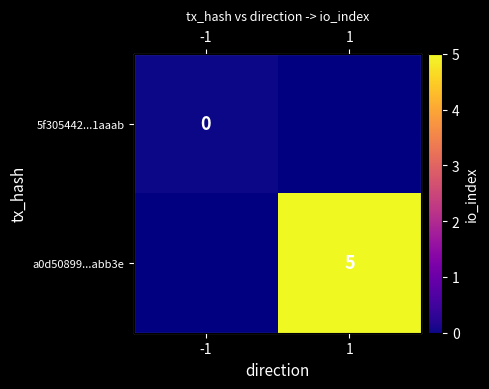

Read the a0d50899...abb3e value at 1.

5.0